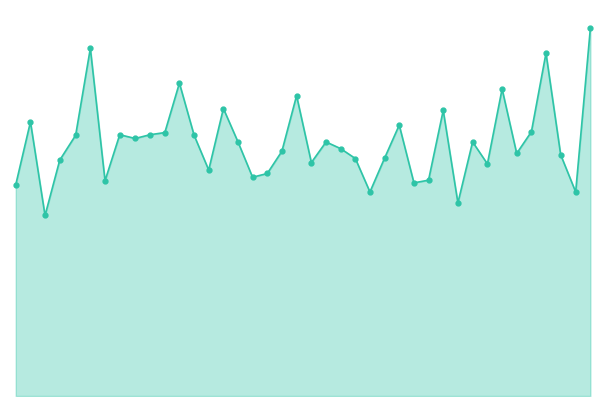

Does the chart display data point markers on the line(s)?

No